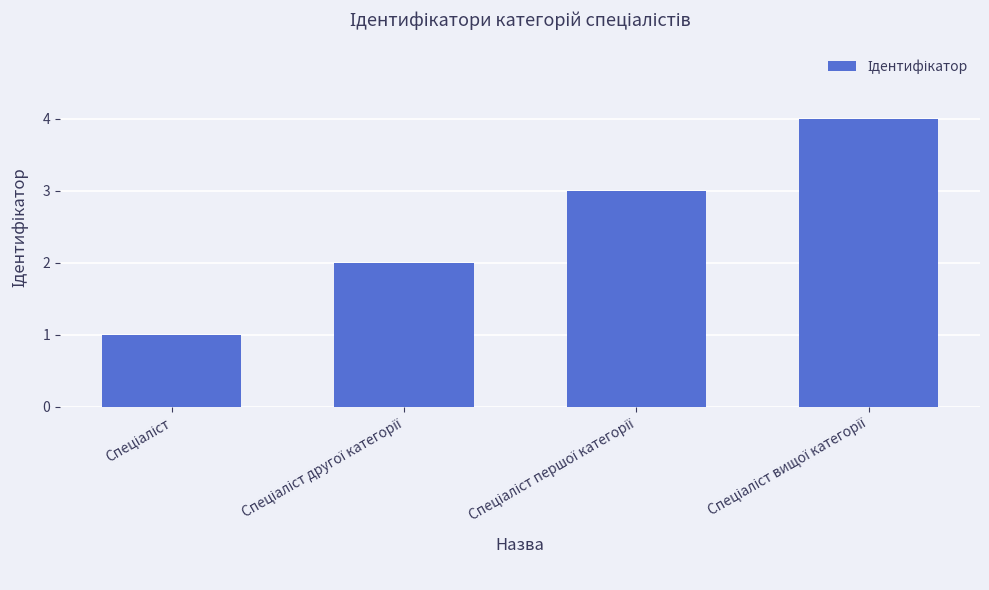

What is the maximum value shown in the chart?

4